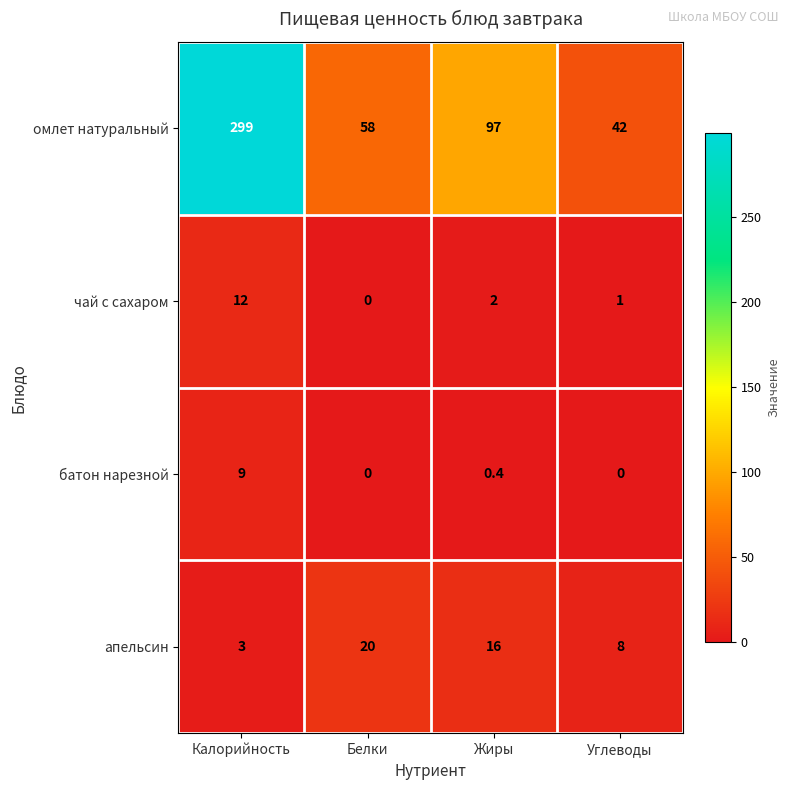

At which label is батон нарезной closest to 4?

Жиры